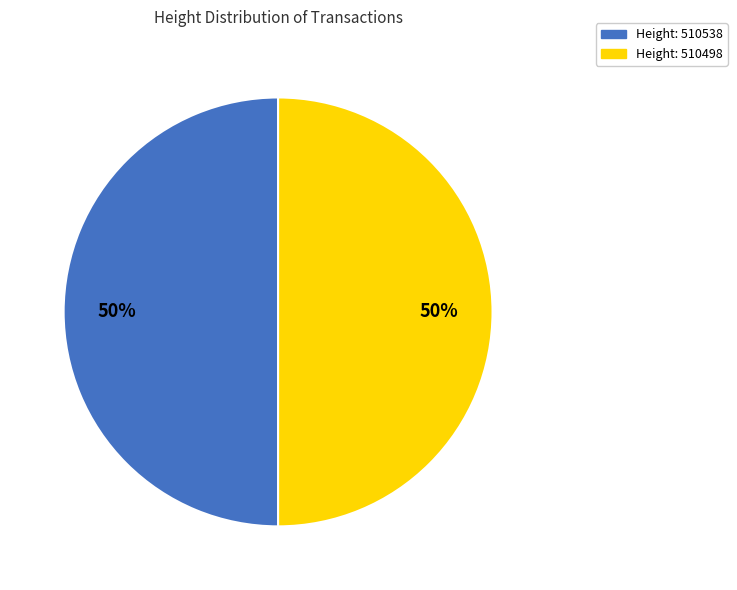

How many slices are in this pie chart?

2